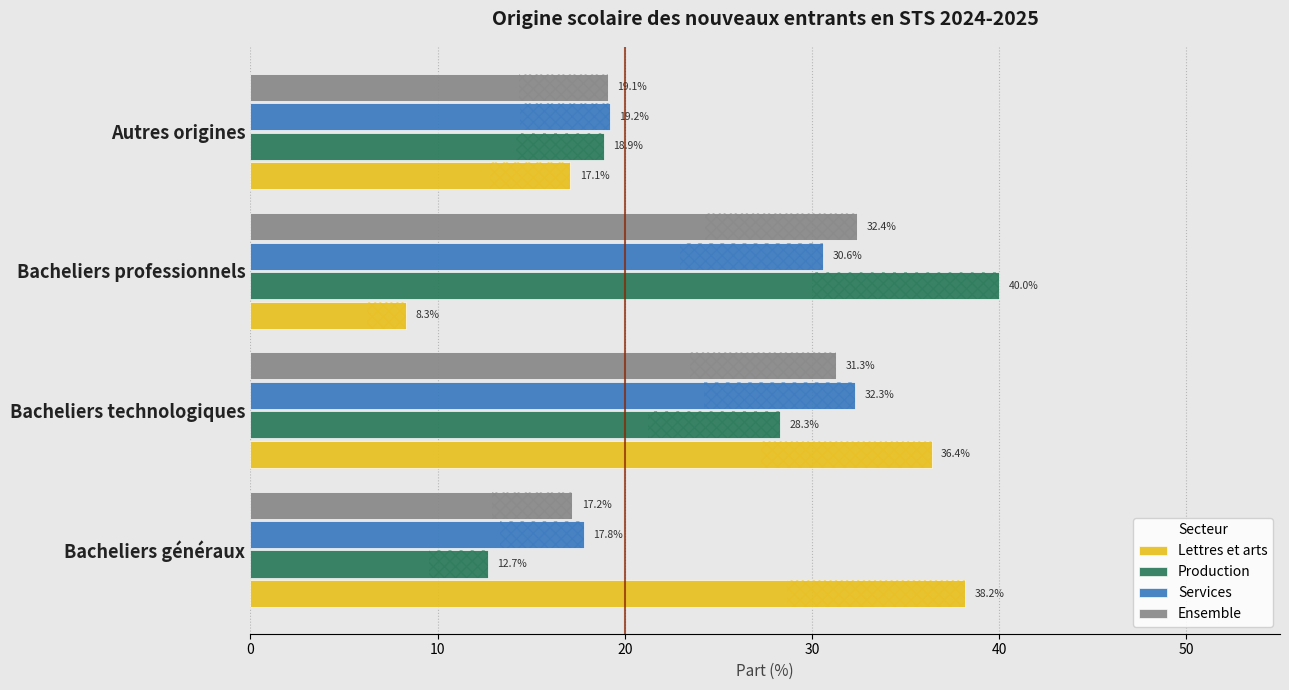

The Services series shows 11.8 at Bacheliers technologiques. True or false?

False